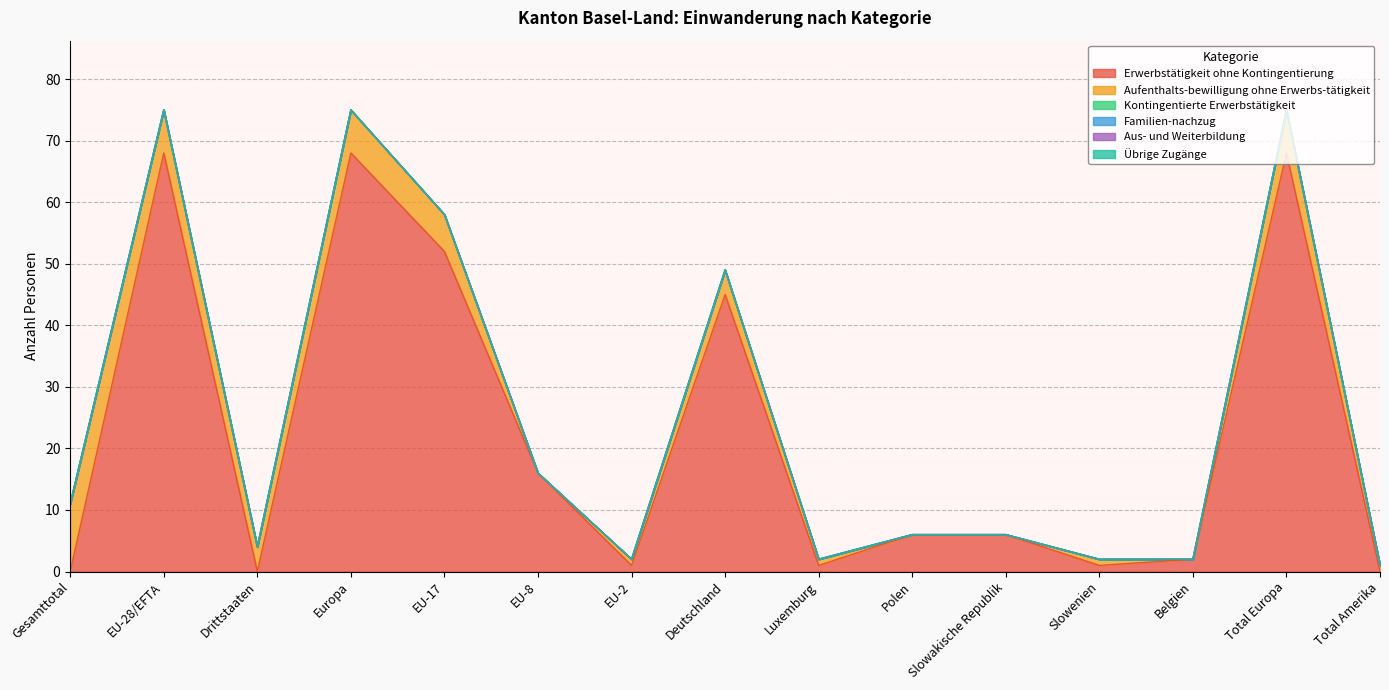

Is it true that Kontingentierte Erwerbstätigkeit equals 0 at EU-2?

True